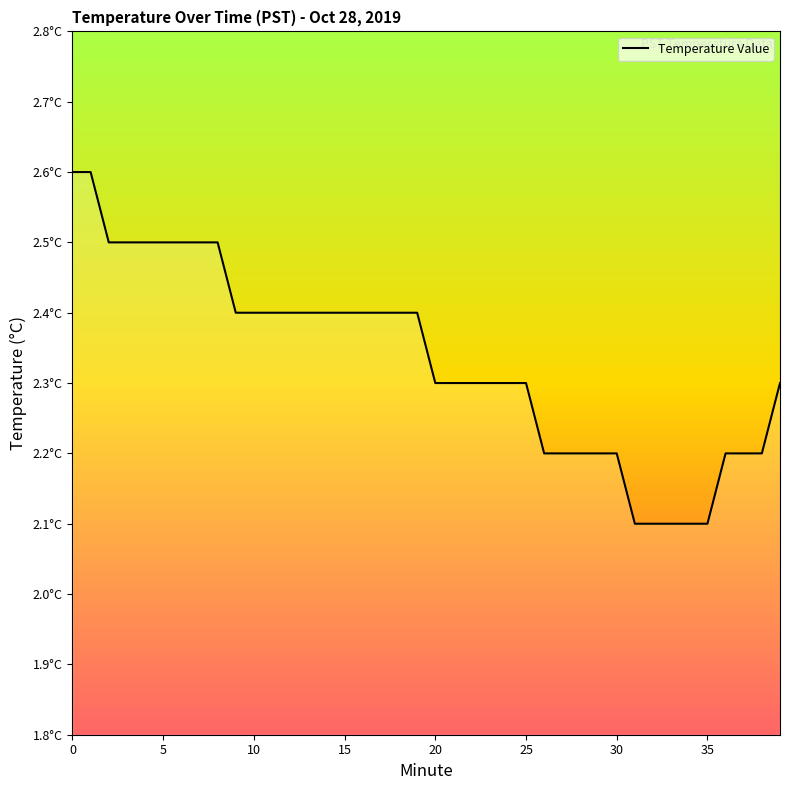

What is the label of the 21st point from the left?

20